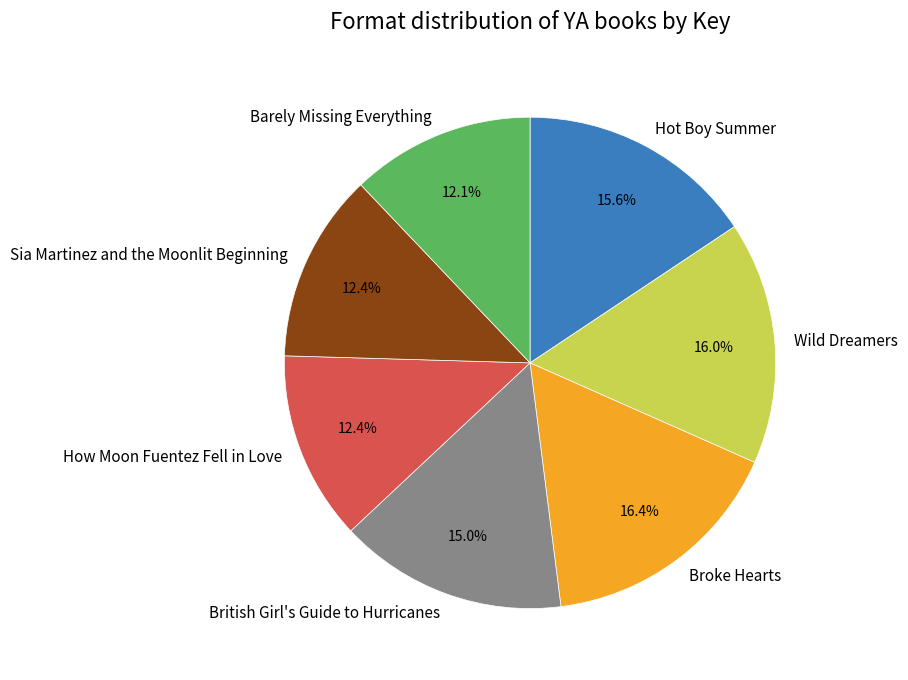

Is Broke Hearts the majority of the pie?

No